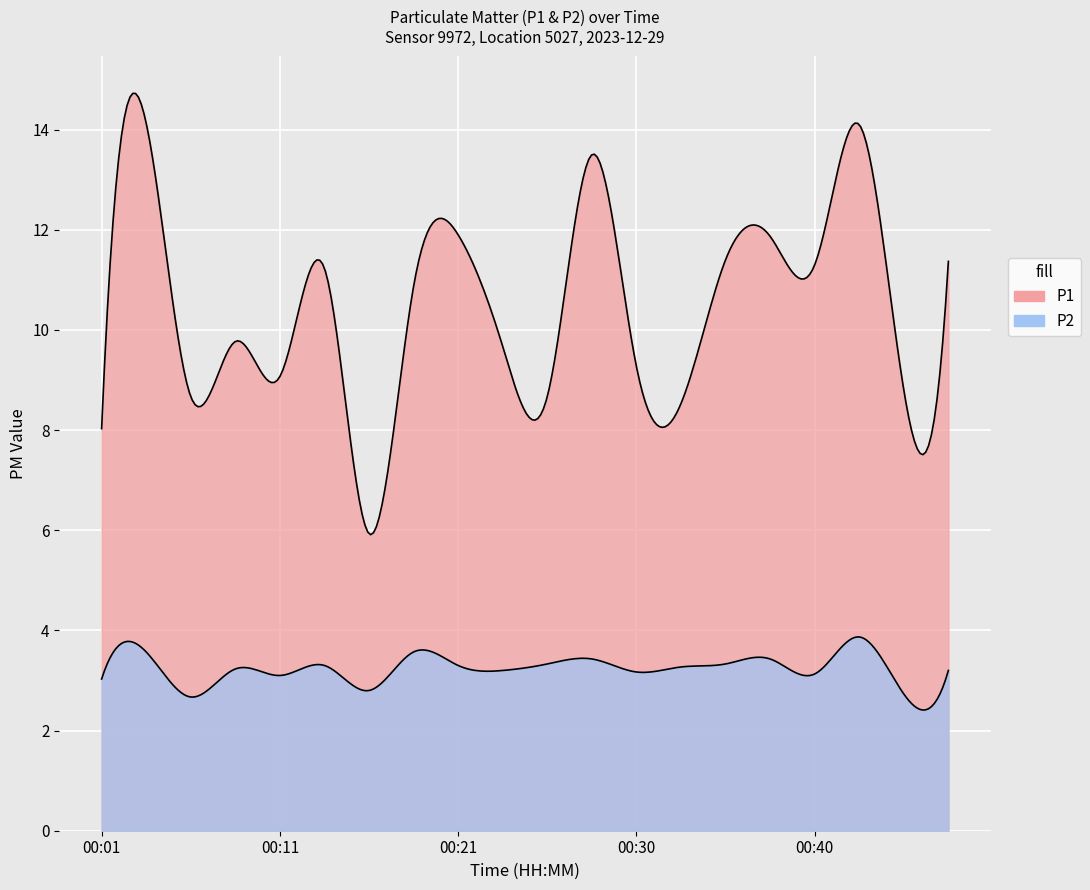

List the series in order of their peak value, highest first.

P1, P2